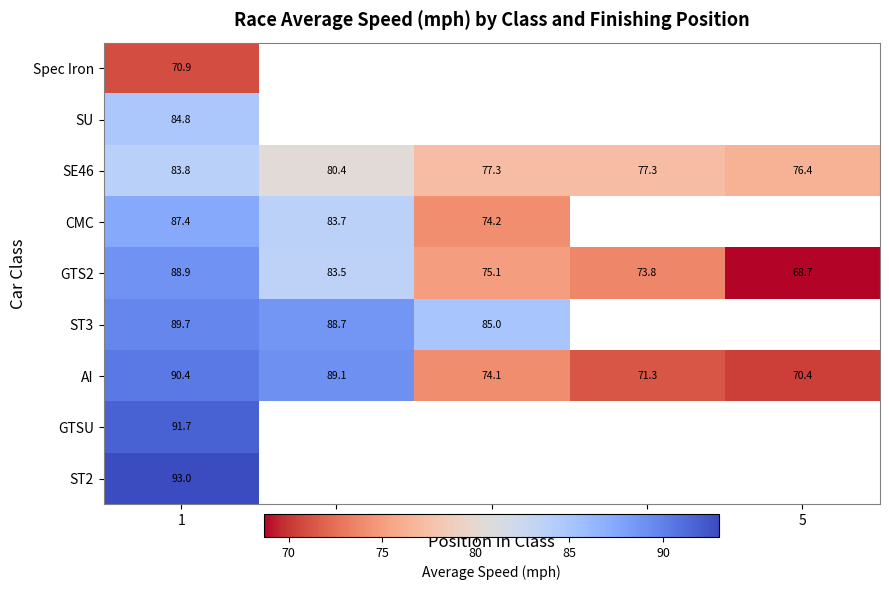

How many values in the GTS2 series are below 75?

2